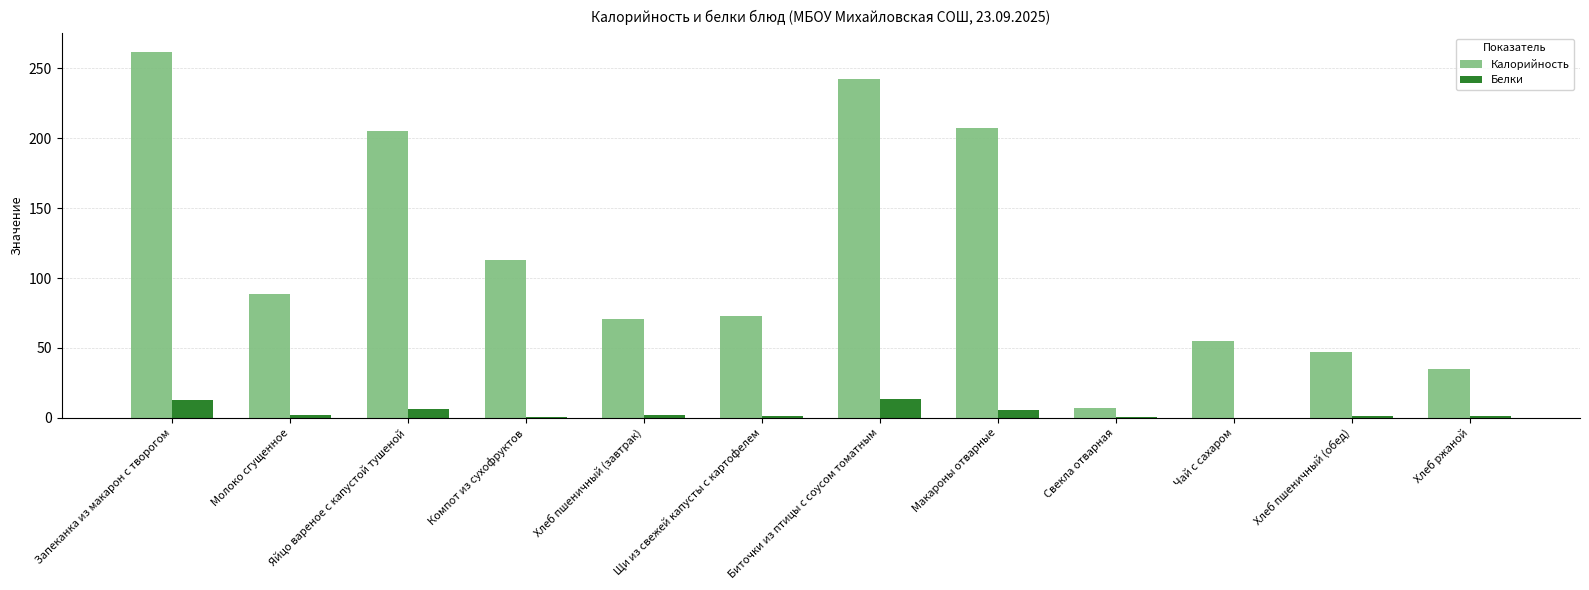

What is the highest value of the Белки series?

13.7